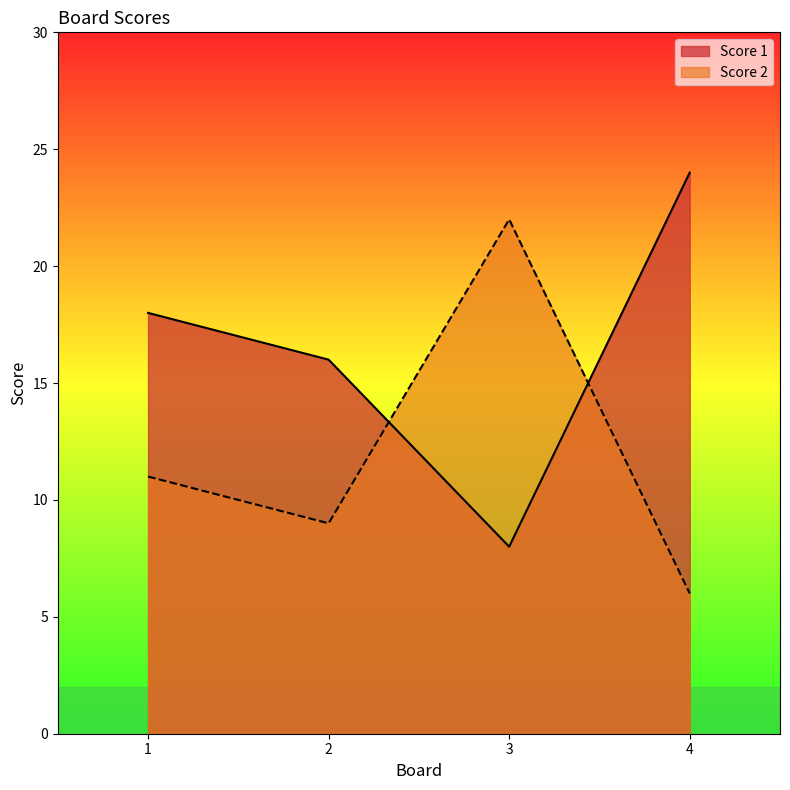

What is the average value of the Score 2 series?

12